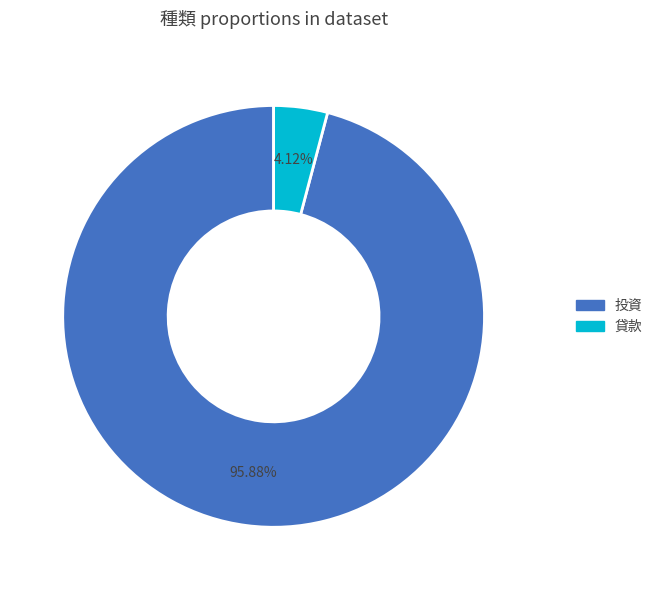

Is it true that 投資 is 81% of the pie?

False